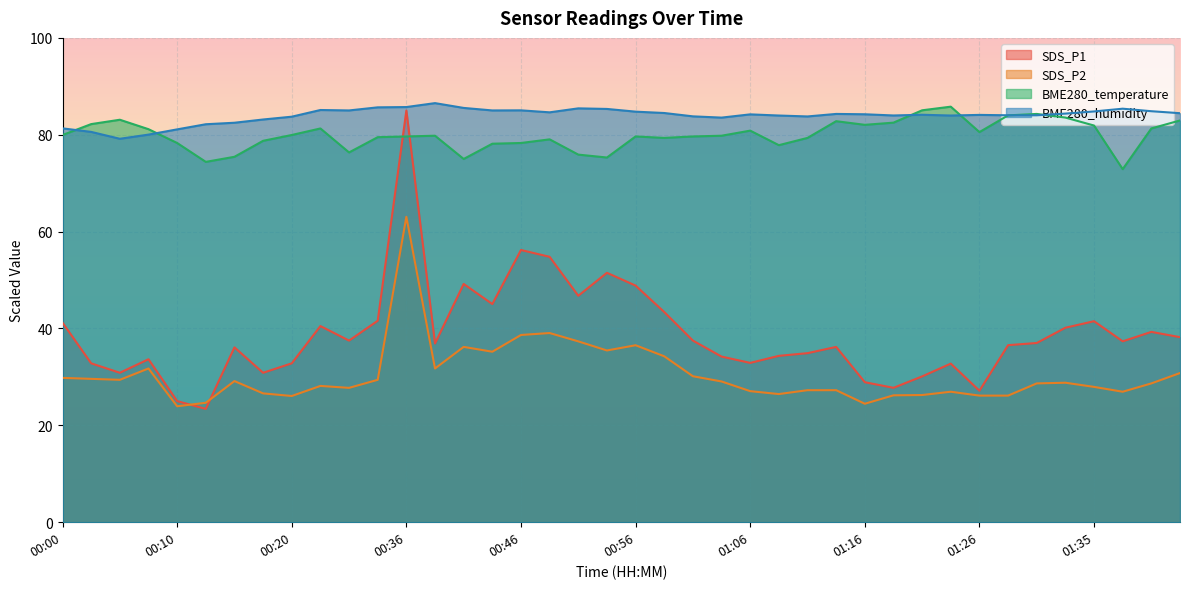

What is the difference between the maximum and minimum values in the SDS_P1 series?

61.6